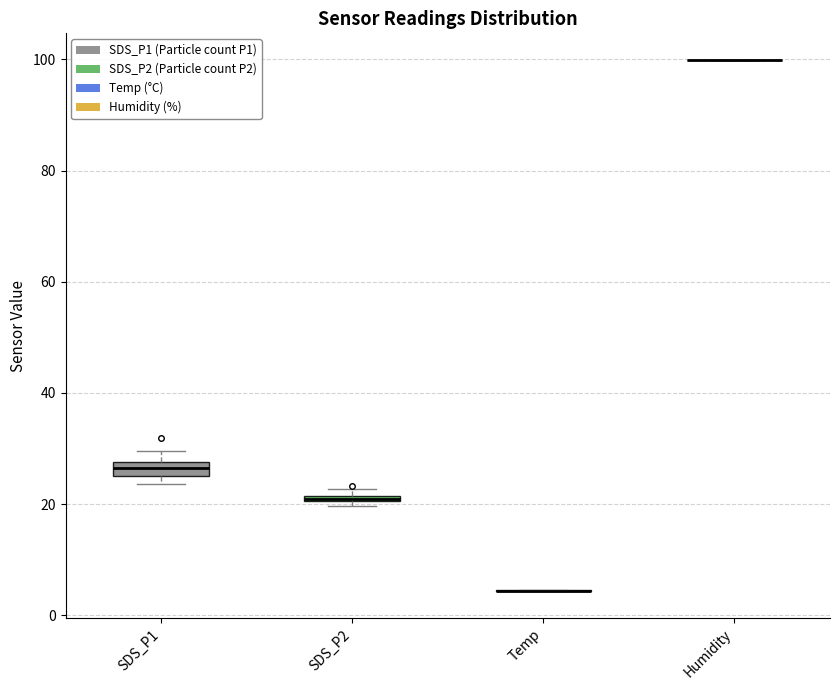

Where is the upper edge of the box for SDS_P2 on the y-axis? The values are not printed on the chart, so give them approximately, as read against the axis.

22